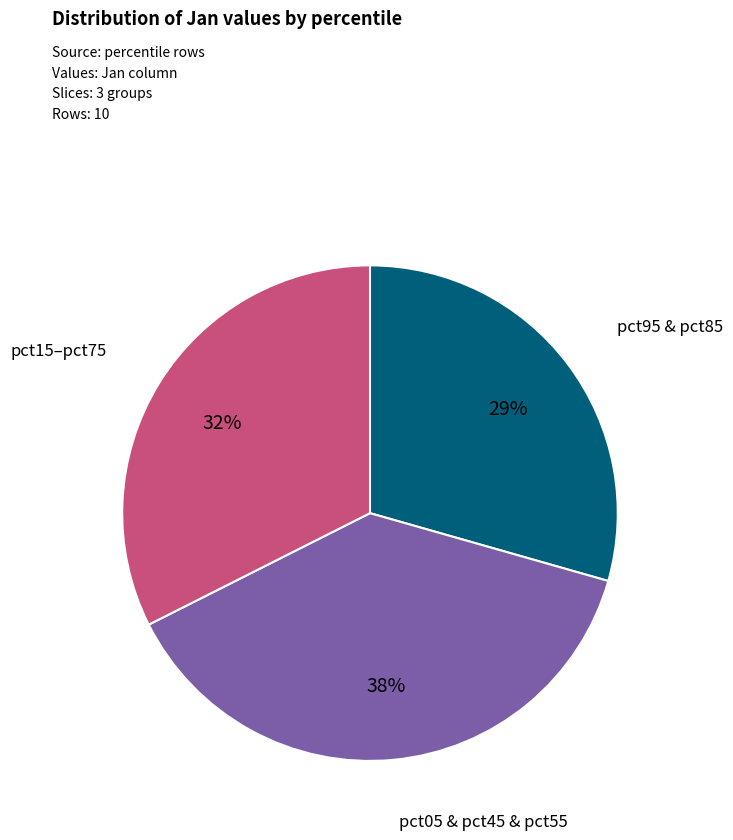

To the nearest percent, what is the average slice percentage?

33%